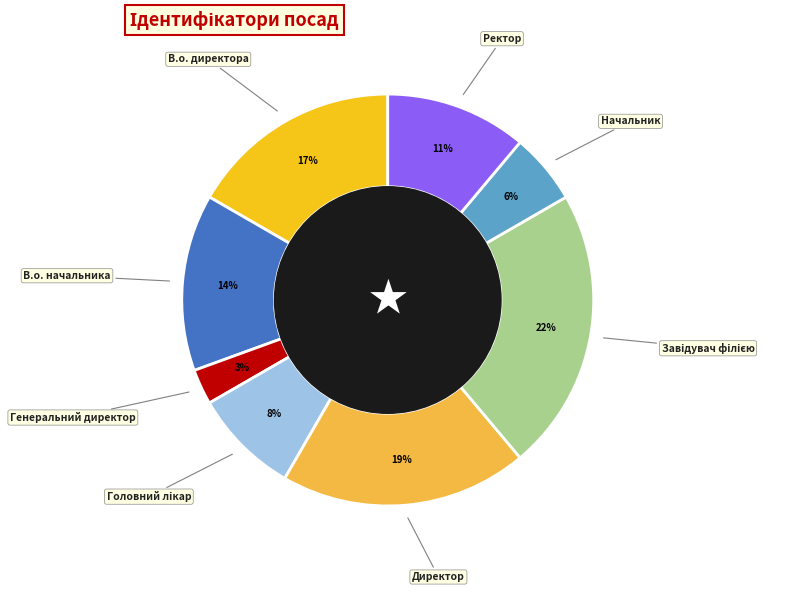

How many slices are in this pie chart?

8